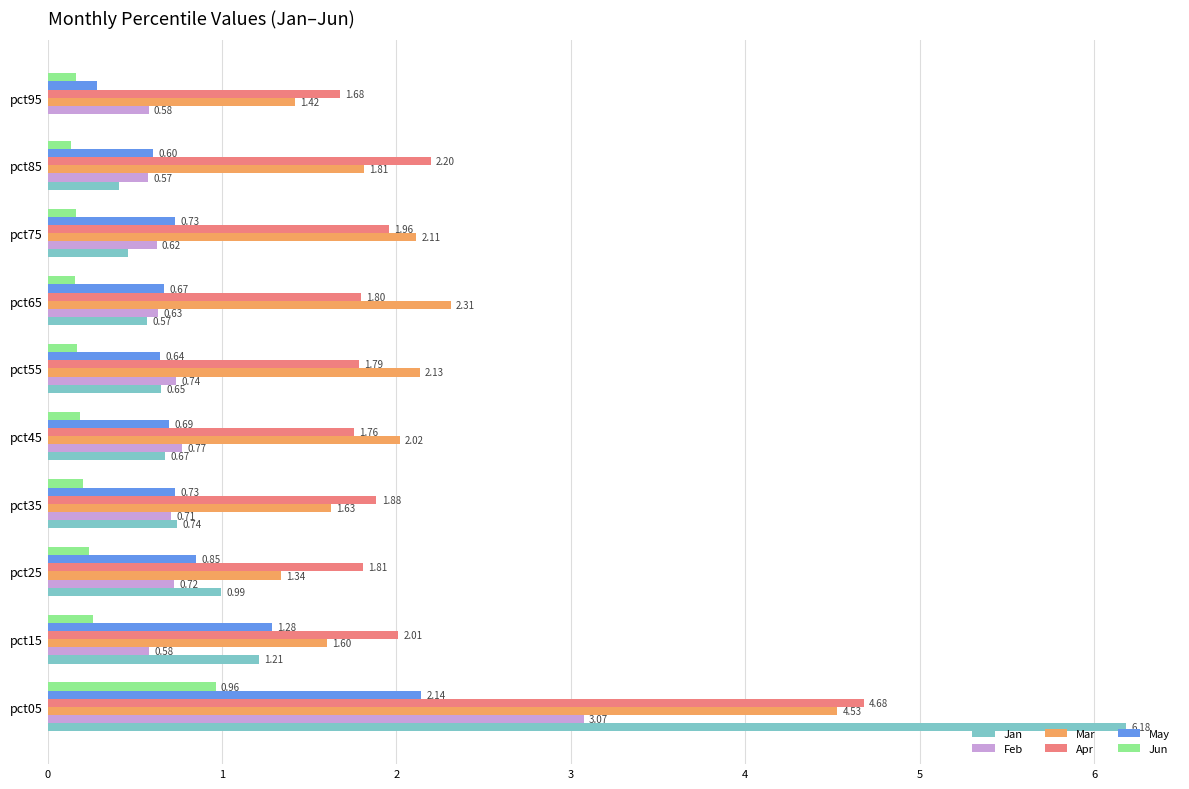

Between pct05 and pct25, which series saw the biggest shift?

Jan